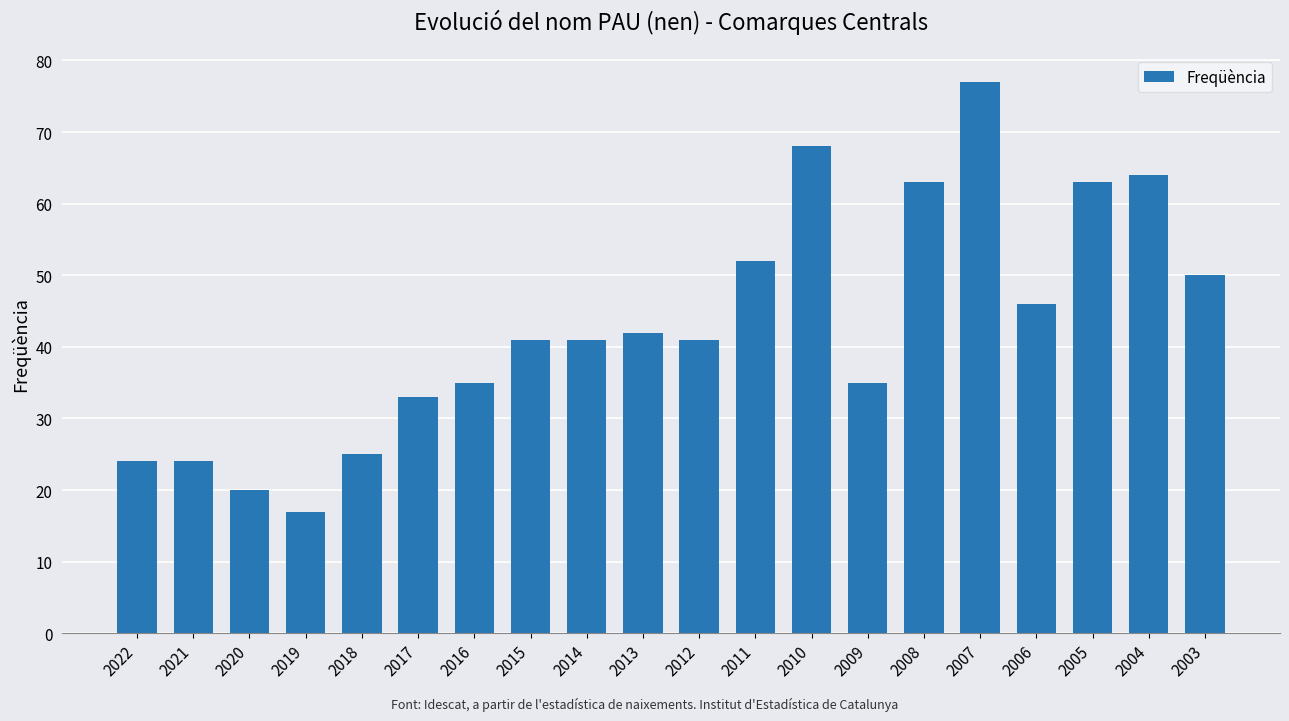

Does the chart contain stacked bars?

No